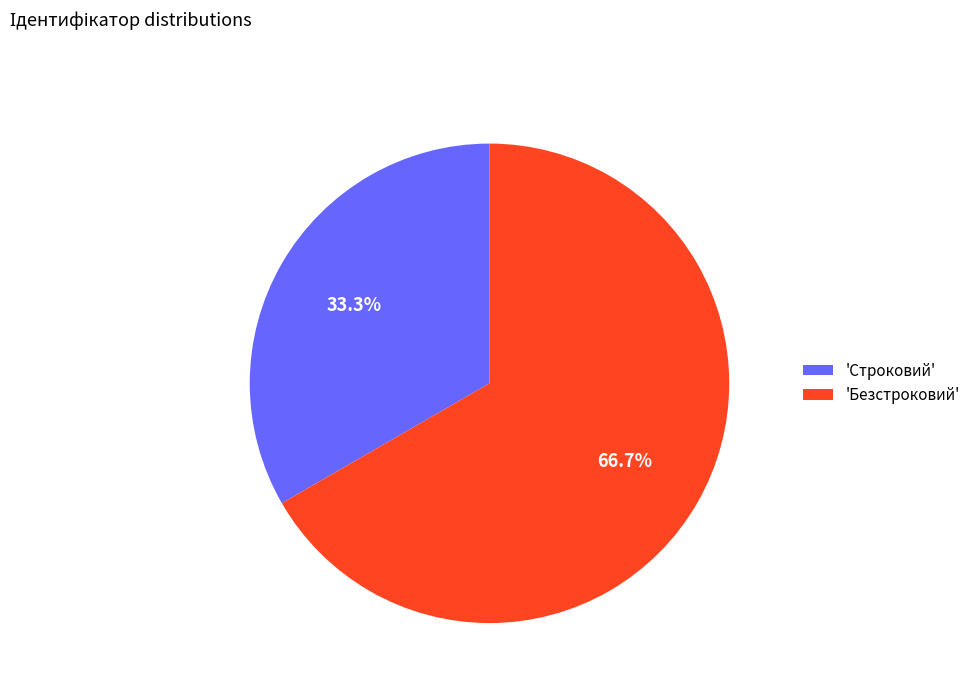

Which has a higher value, 'Безстроковий' or 'Строковий'?

'Безстроковий'